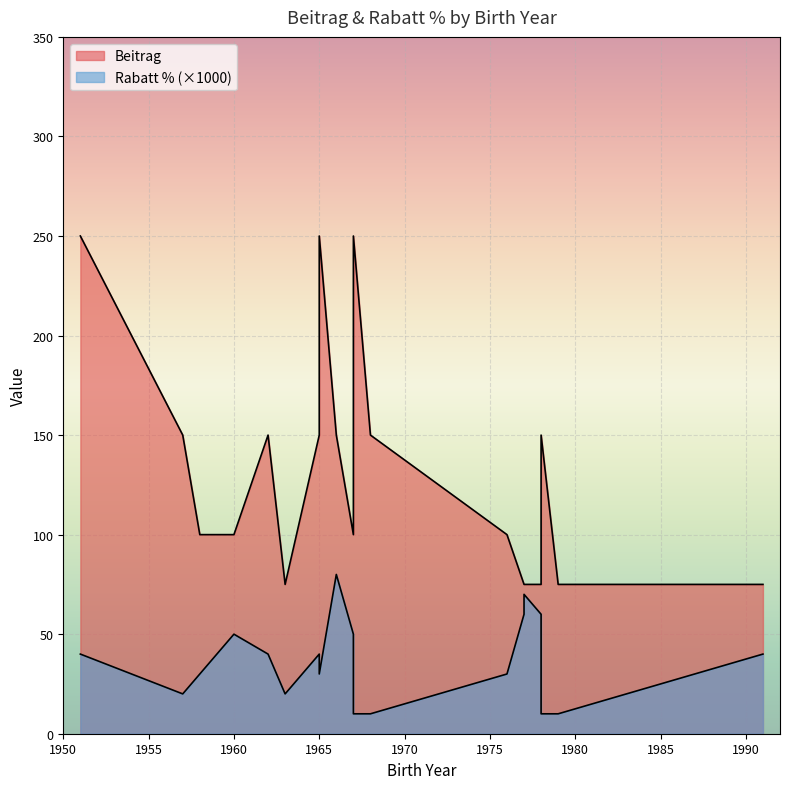

Count the number of categories in the chart.

20